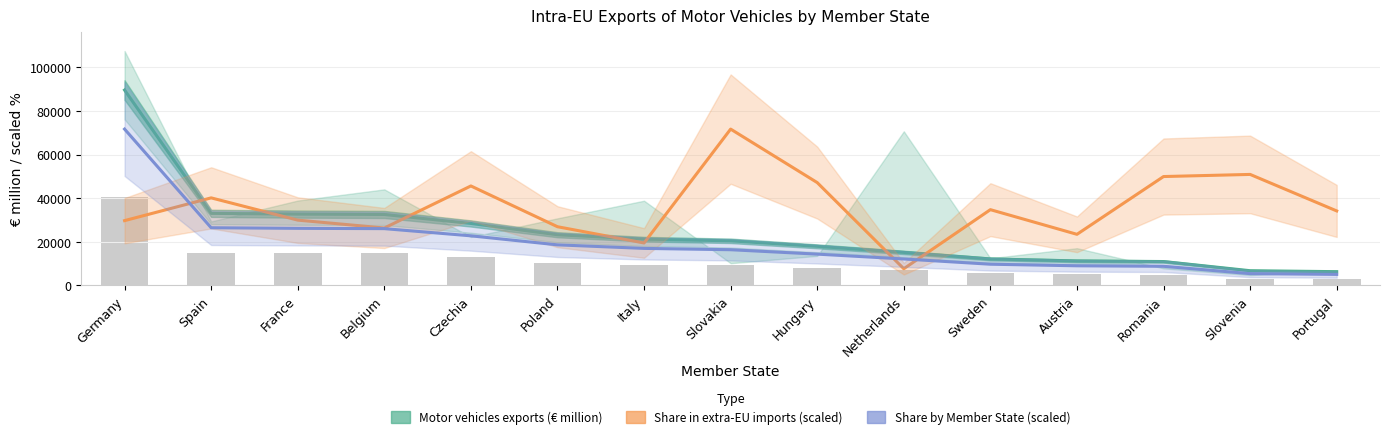

What is the label of the 11th bar from the right?

Czechia